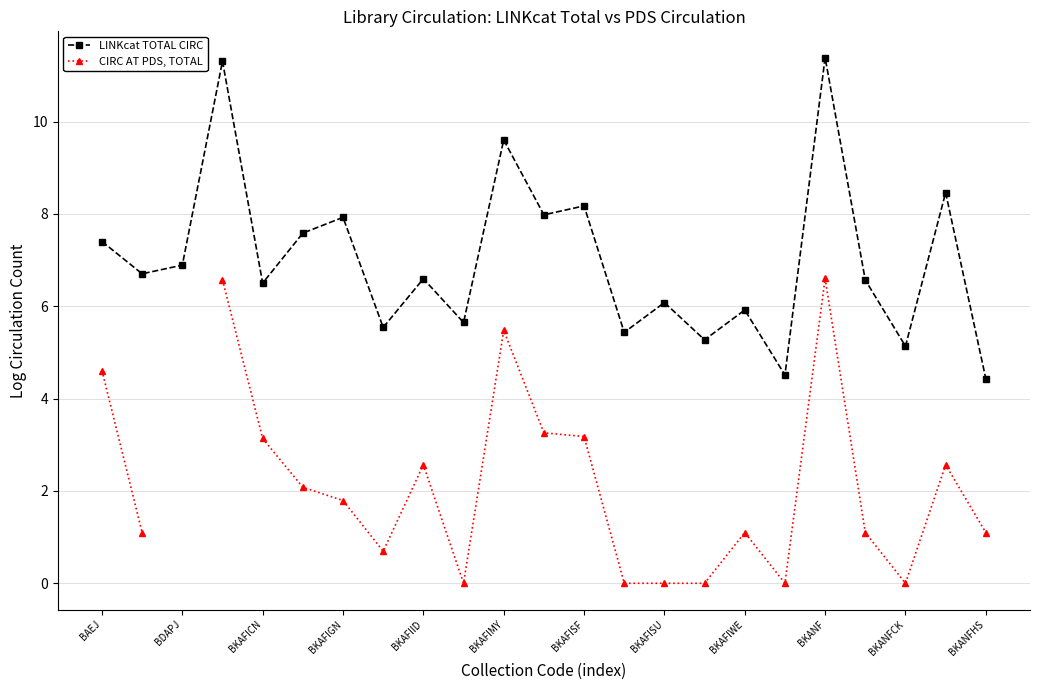

What is the sum of all LINKcat TOTAL CIRC values?

161.1